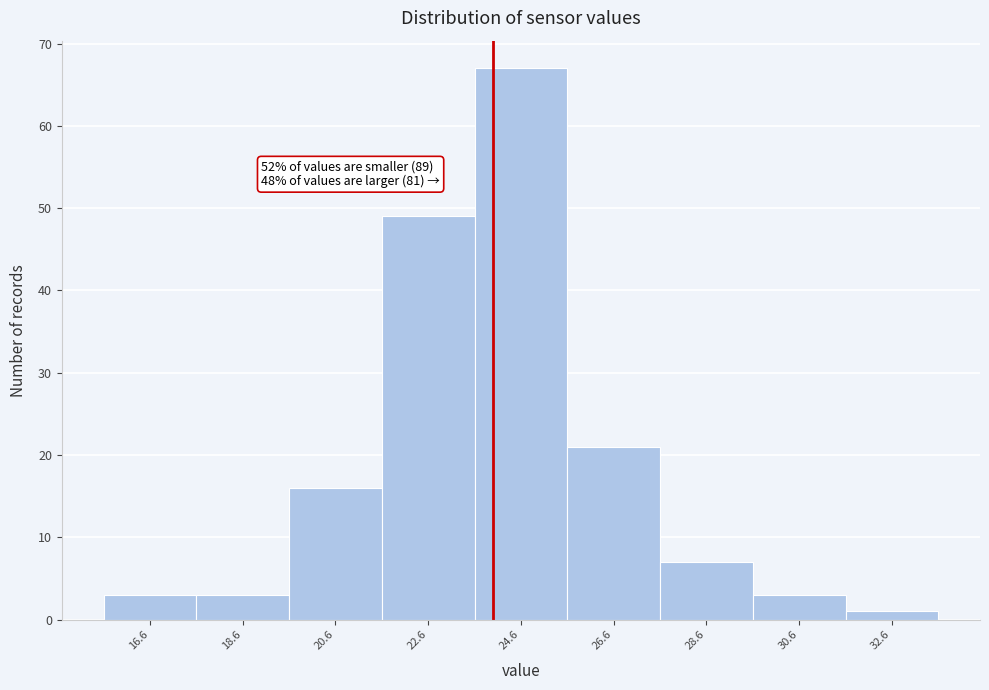

Which range on the x-axis has the tallest bar?

23.6 to 25.6